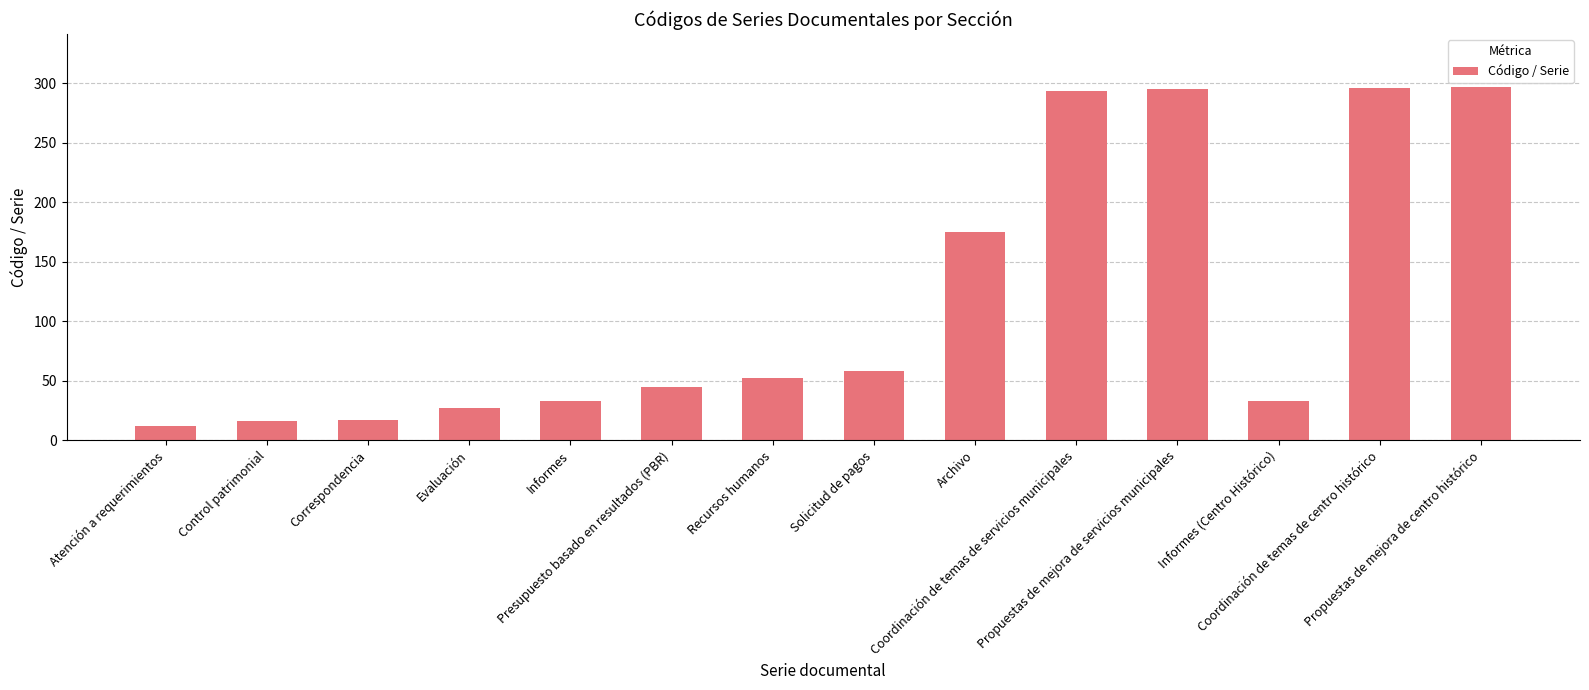

What position from the left is Coordinación de temas de centro histórico?

13